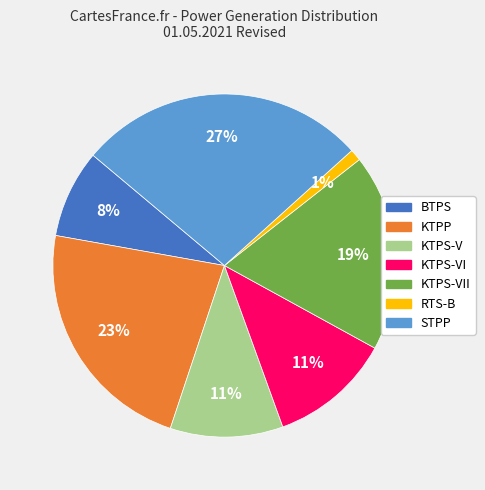

Is there any slice that represents more than half of the pie?

No